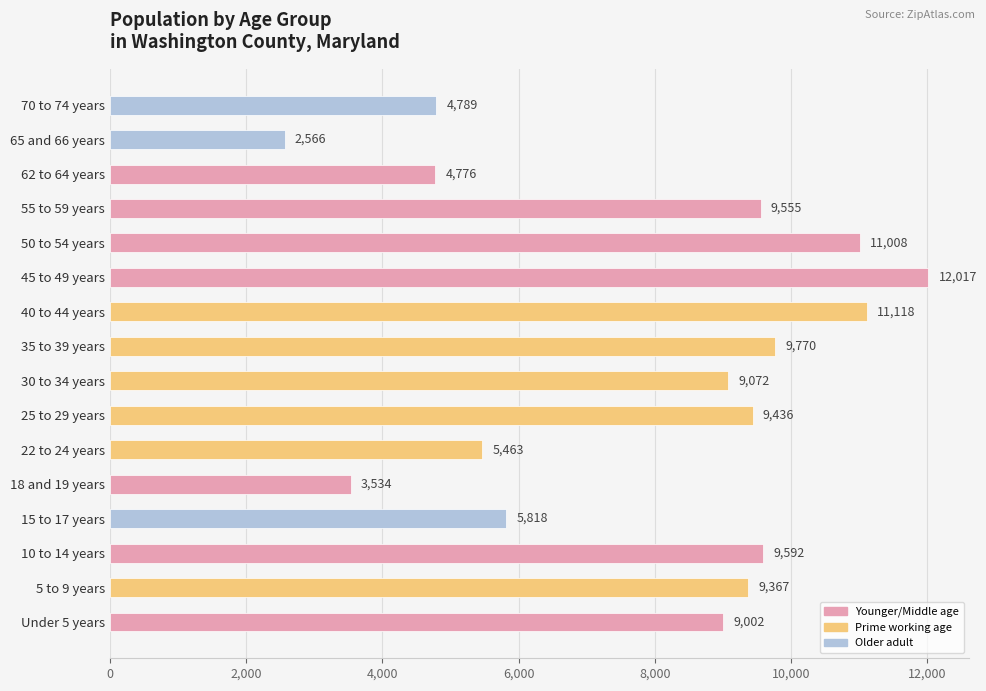

How many distinct data groups are displayed?

1